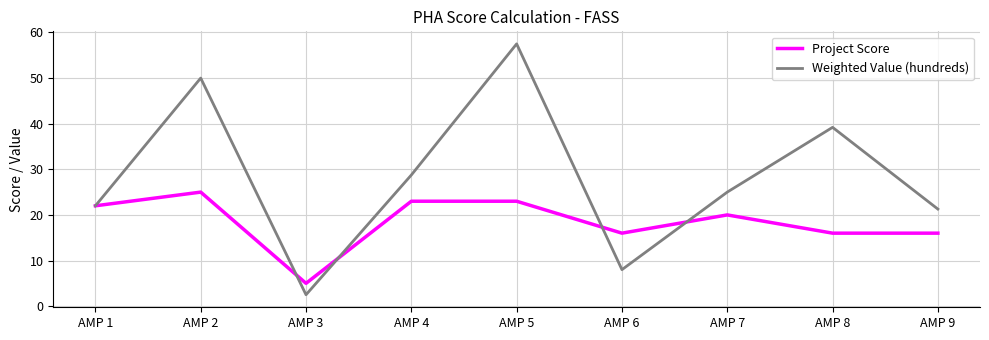

The value of Weighted Value (hundreds) at AMP 2 is 77.2. True or false?

False